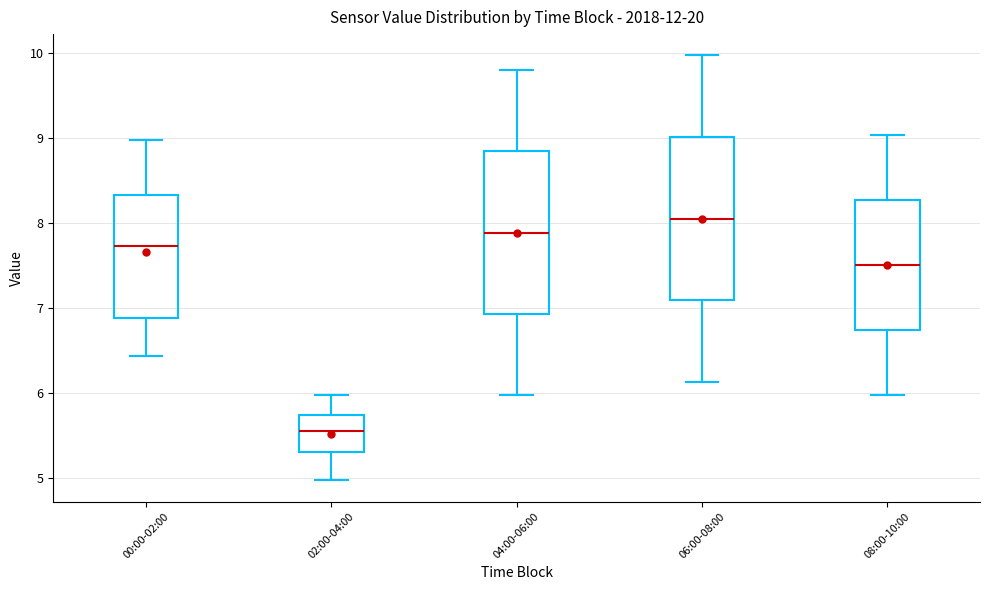

Where is the upper edge of the box for 06:00-08:00 on the y-axis? The values are not printed on the chart, so give them approximately, as read against the axis.

9.0